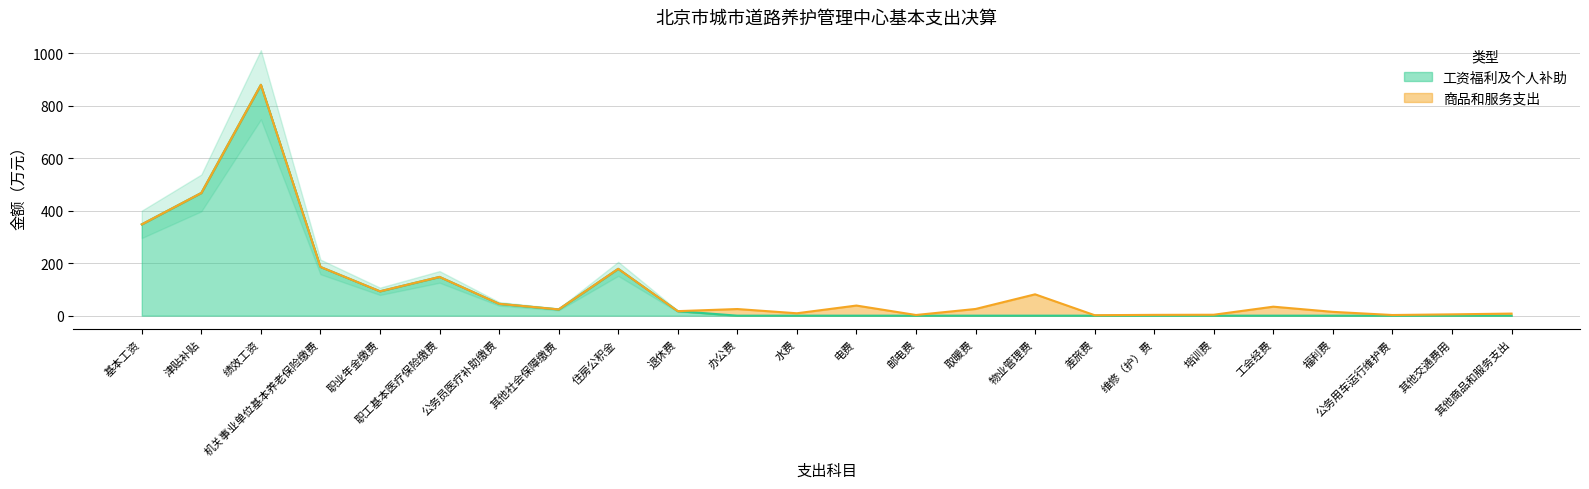

What is the label of the 18th point from the right?

公务员医疗补助缴费